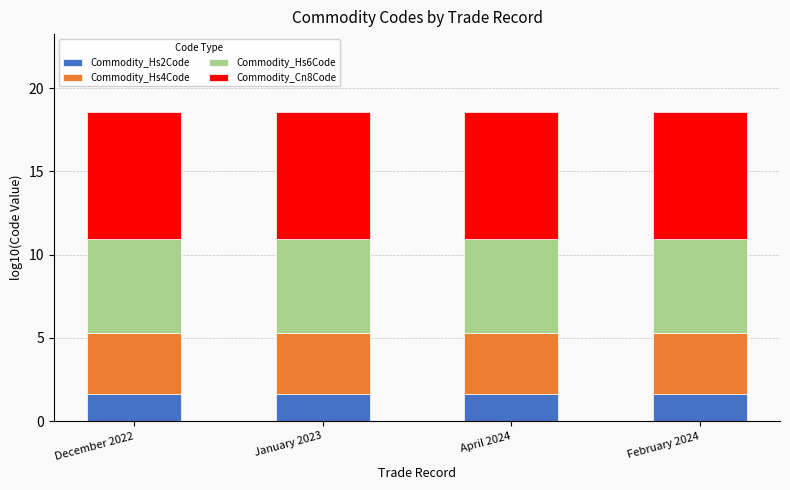

What is the sum of all Commodity_Hs2Code values?

6.6